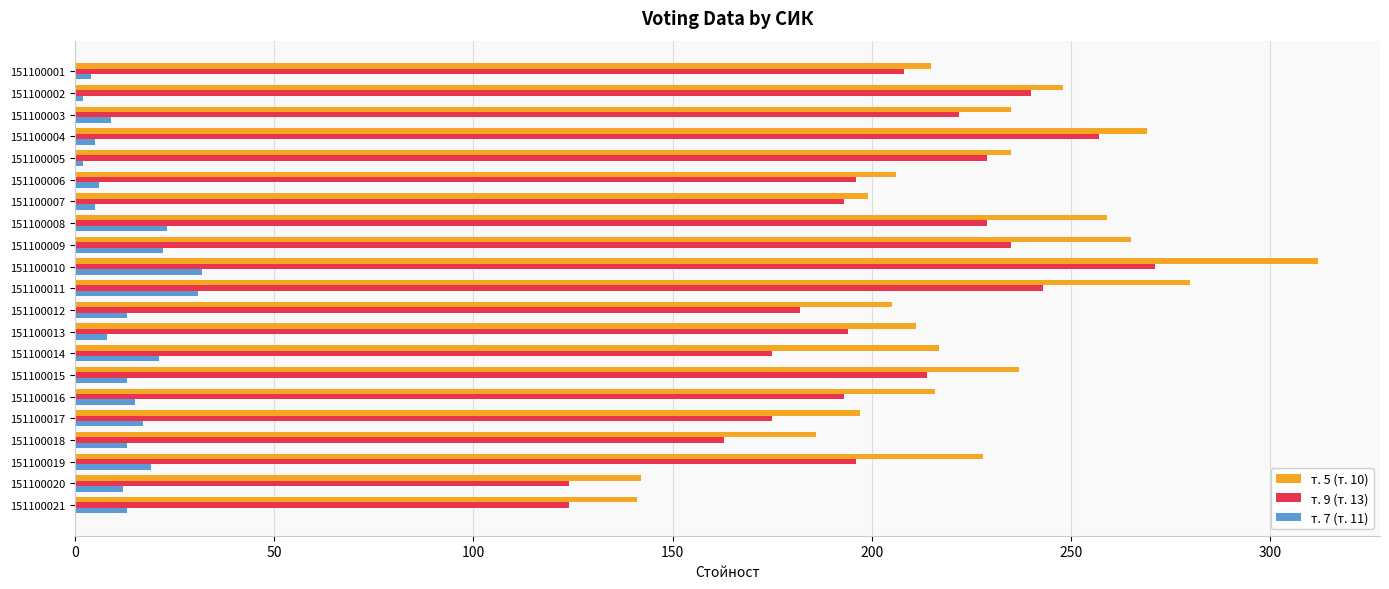

Is it true that т. 5 (т. 10) equals 217 at 151100014?

True